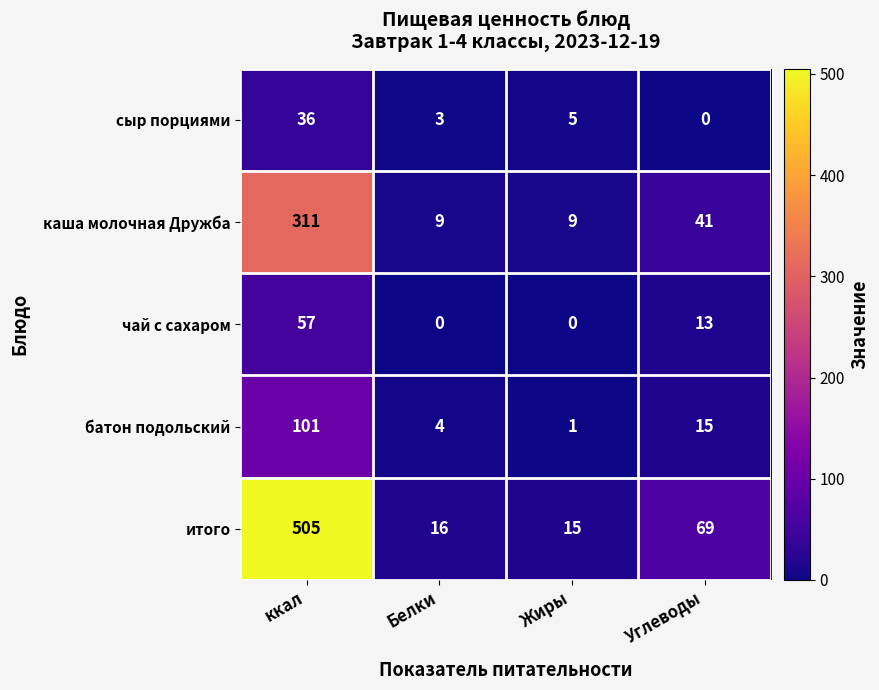

Rank the series by their maximum value, from highest to lowest.

итого, каша молочная Дружба, батон подольский, чай с сахаром, сыр порциями